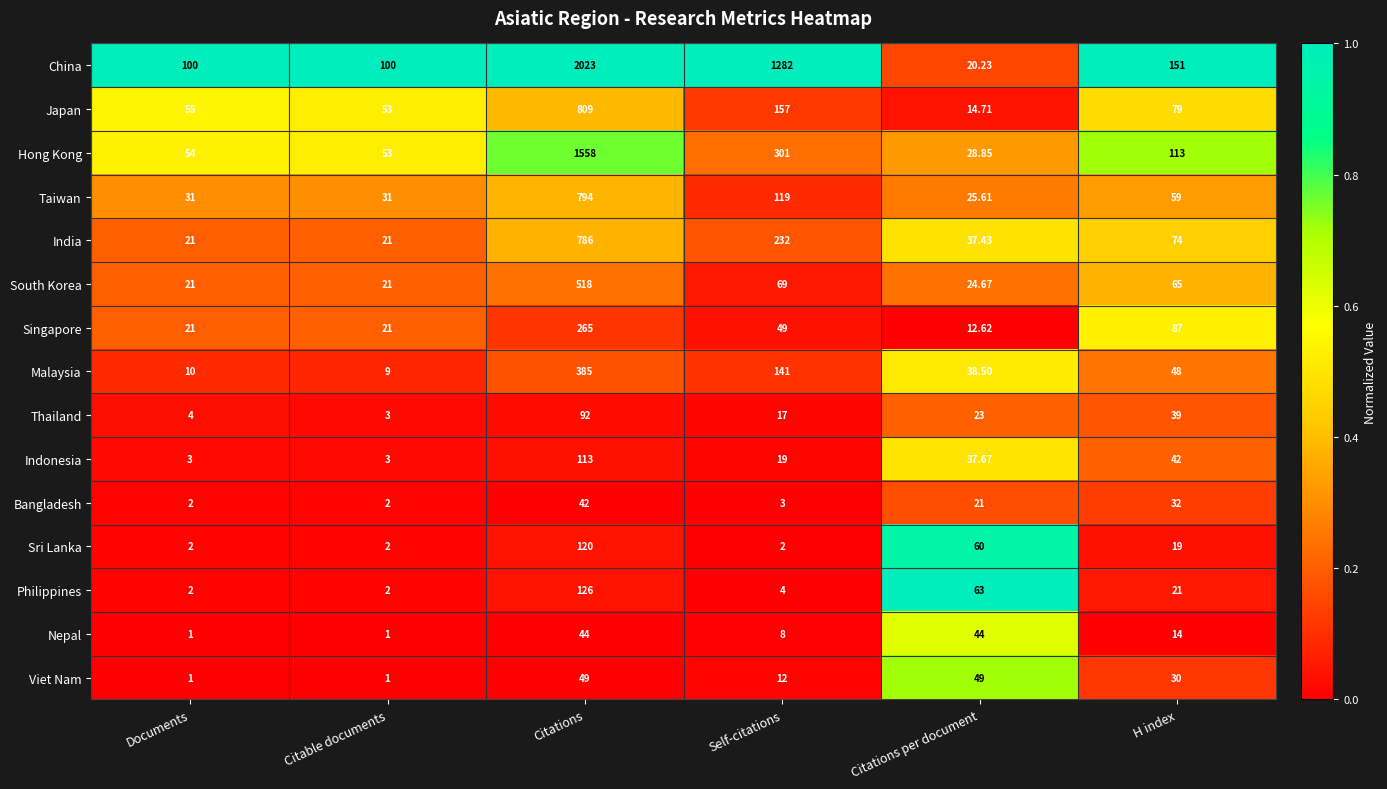

Which series has the largest total across all categories?

China